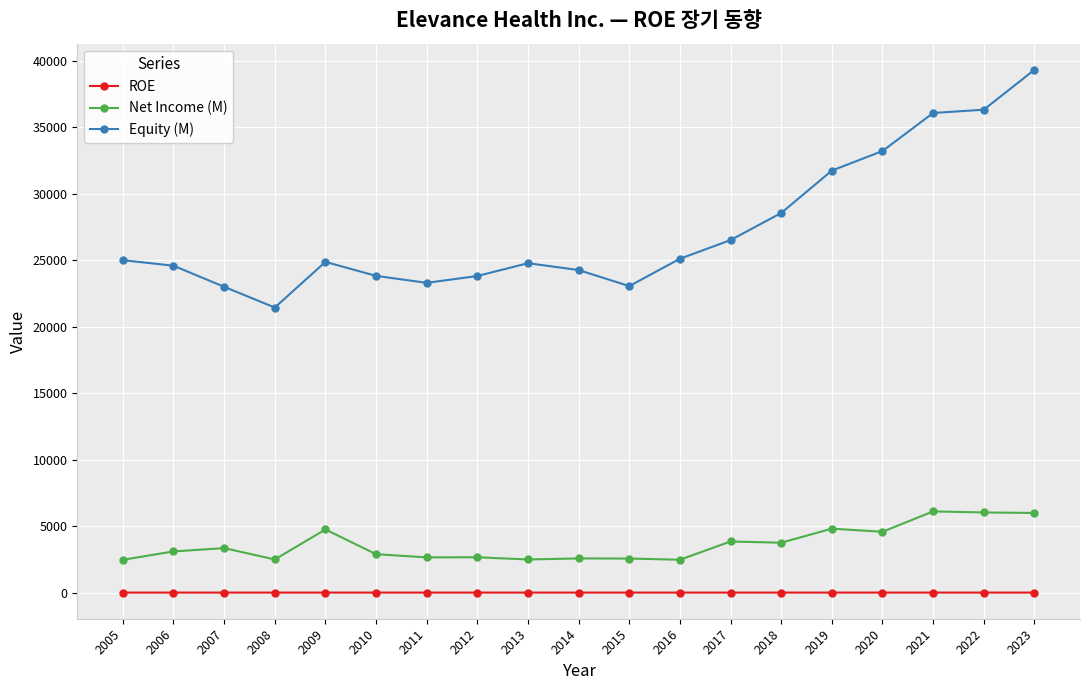

In Net Income (M), how many points are higher than both neighbors (excluding endpoints)?

7